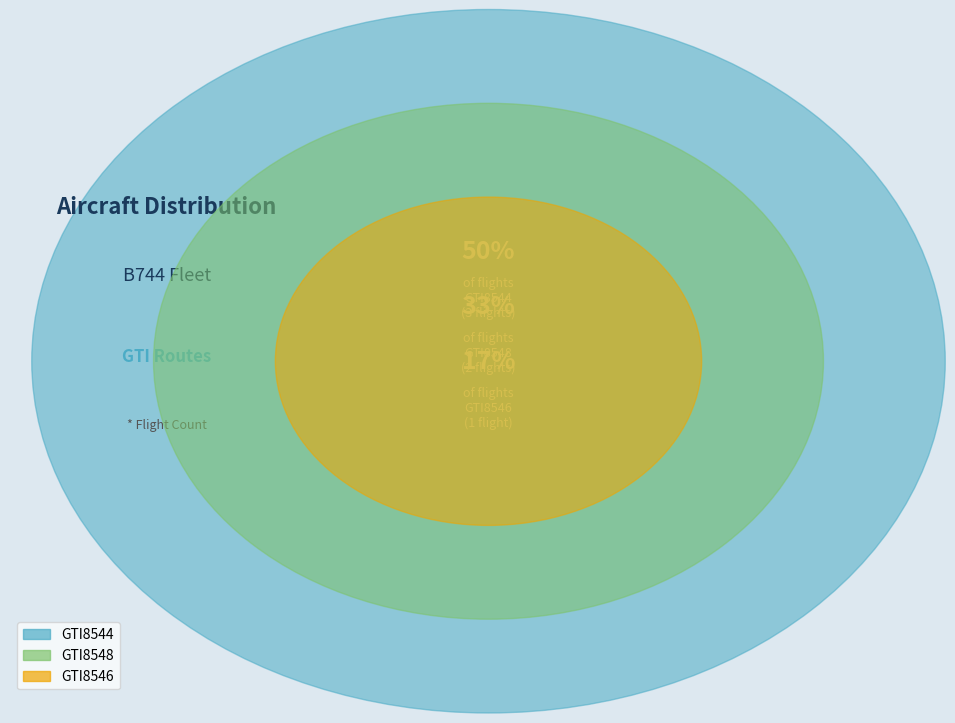

What is the ratio of the value at GTI8544 to the value at GTI8548?

1.5